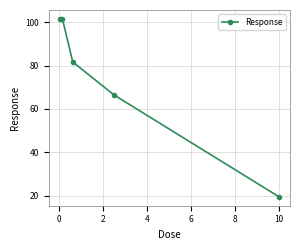

Does the chart have visible grid lines?

Yes